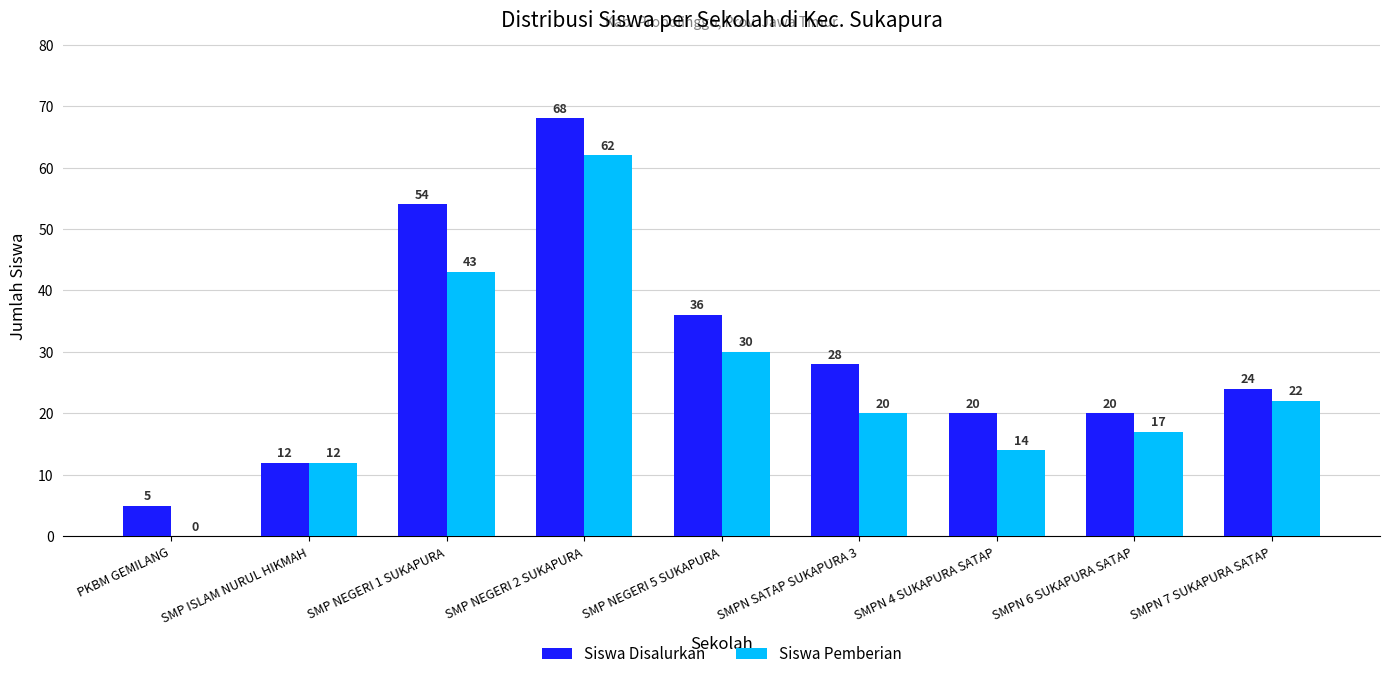

What is the difference between the Siswa Pemberian values at SMP ISLAM NURUL HIKMAH and SMP NEGERI 2 SUKAPURA?

50